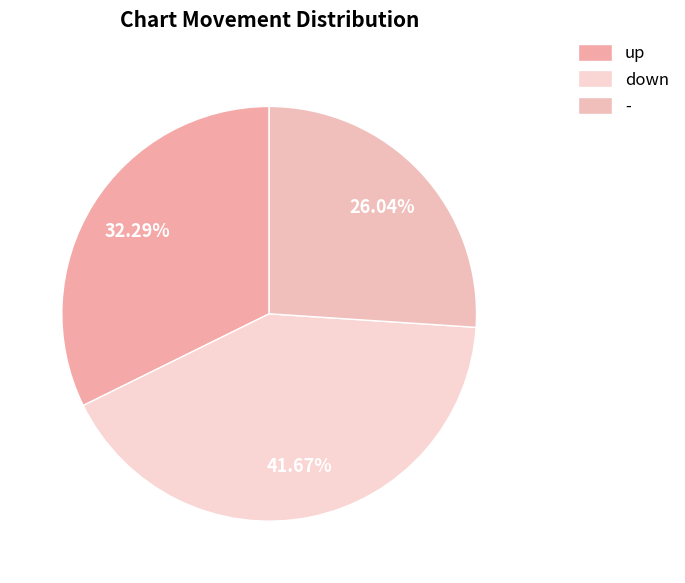

Which slice is the largest?

down